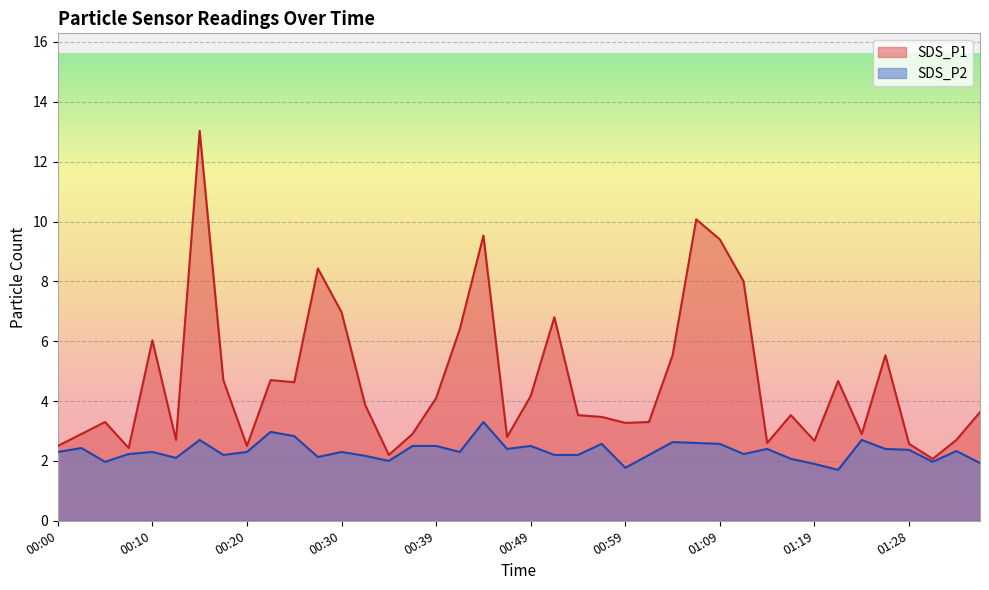

What is the smallest value displayed?

1.7